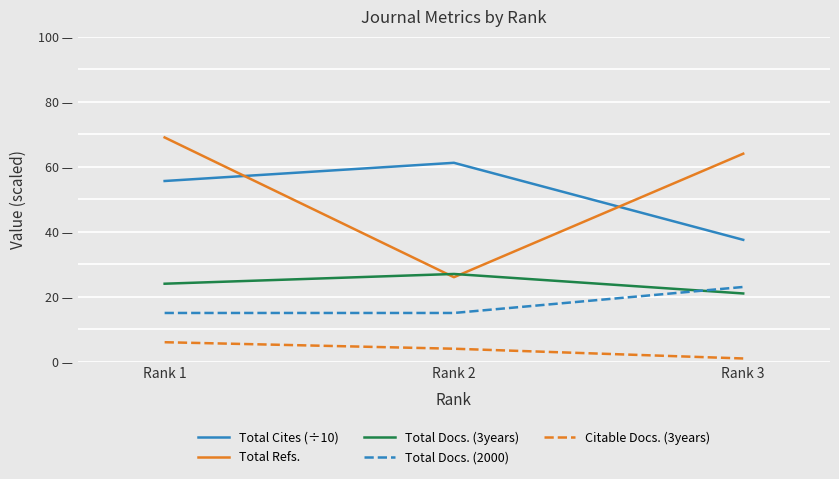

The value of Total Docs. (3years) at Rank 2 is 17.9. True or false?

False